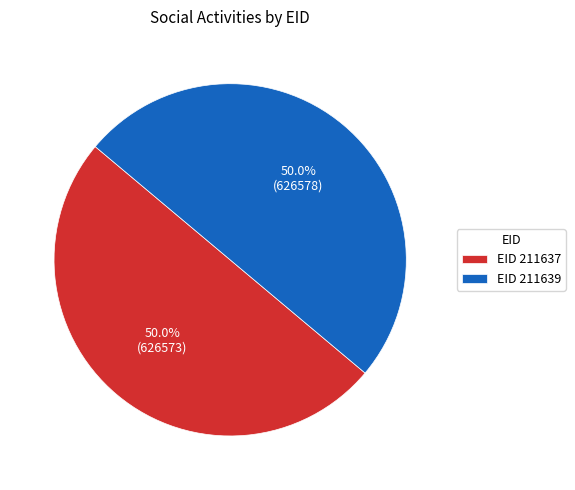

Approximately how many times larger is the value at EID 211637 compared to EID 211639?

1.0